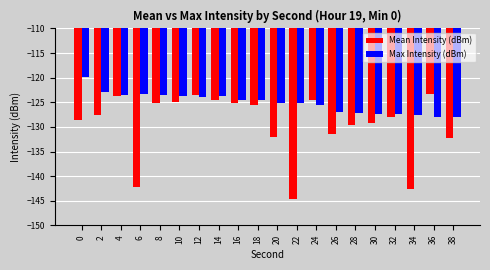

Is it true that Max Intensity (dBm) equals -125.0 at 20?

True